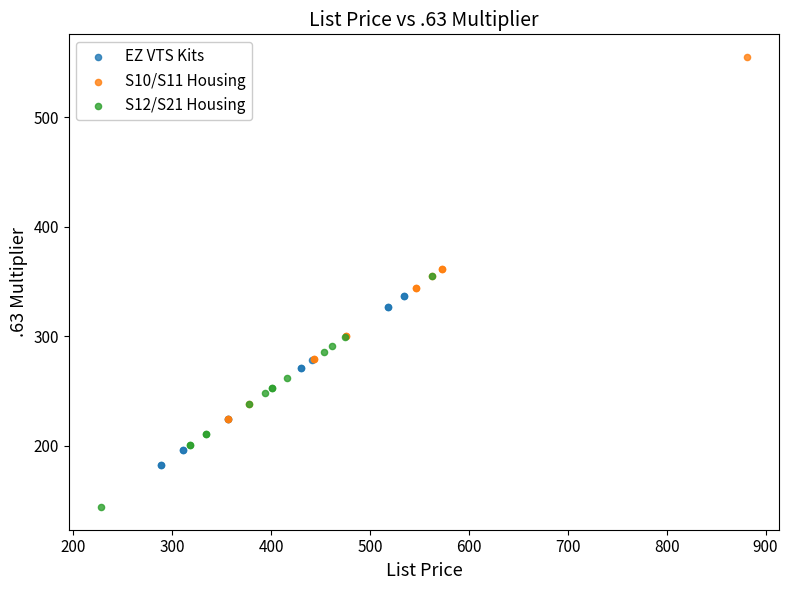

Which series has the largest Y range (max minus min)?

S10/S11 Housing